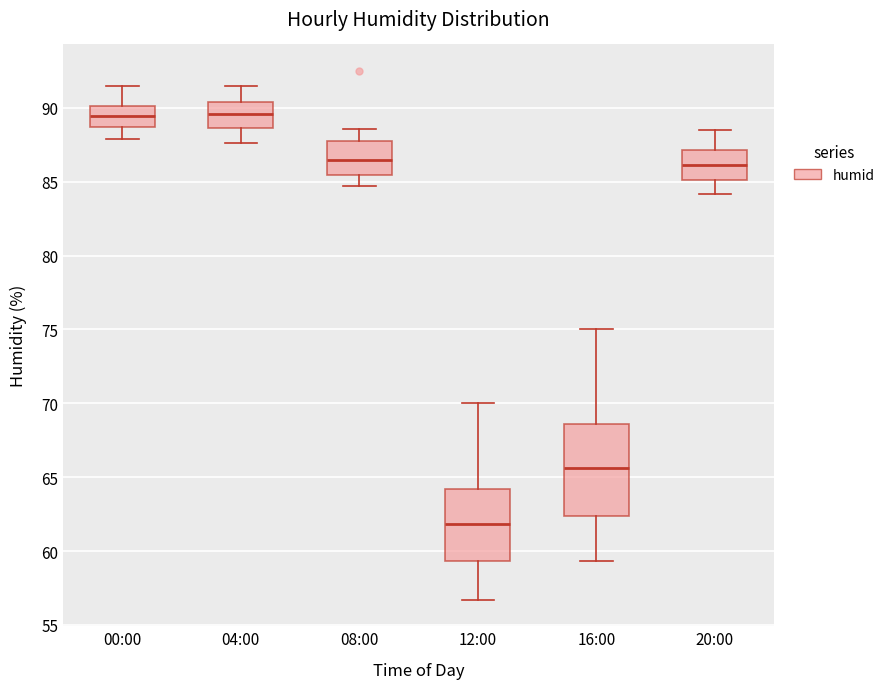

Which box is the tallest, from its lower edge to its upper edge?

16:00